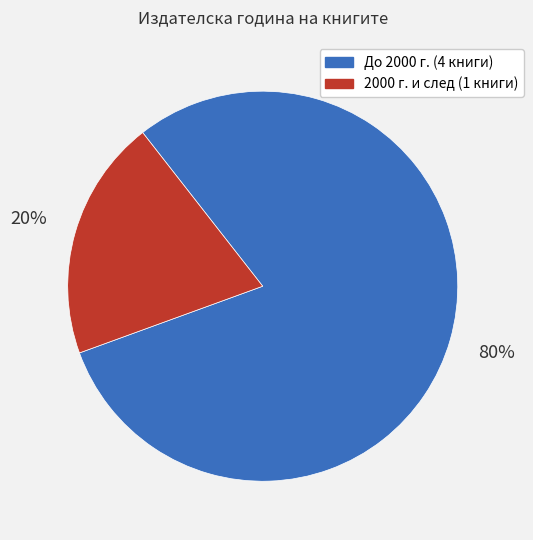

Does any single category account for the majority?

Yes